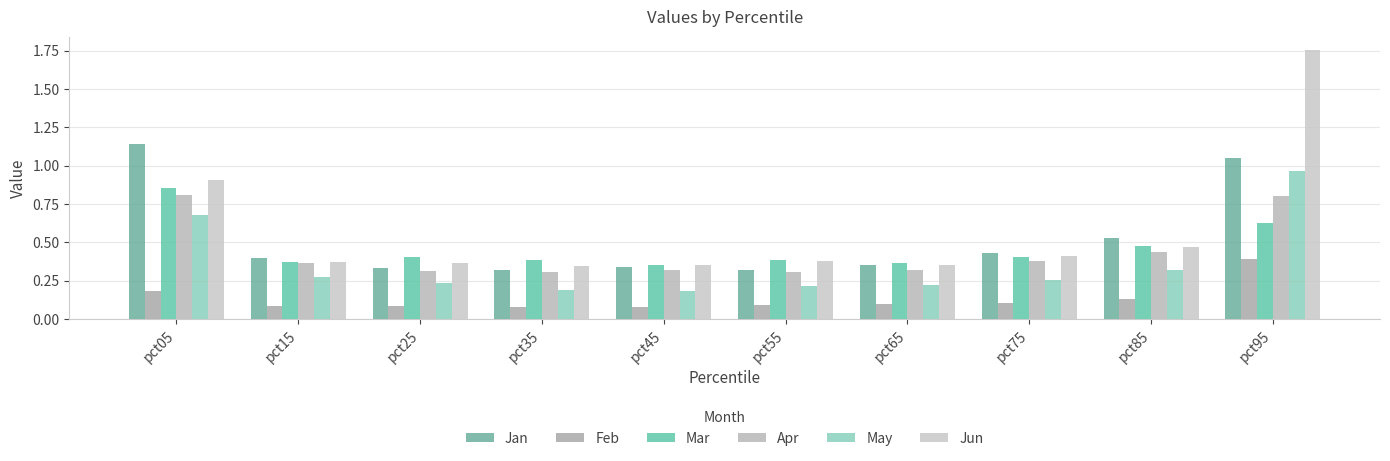

What are all the series names shown in the legend?

Jan, Feb, Mar, Apr, May, Jun